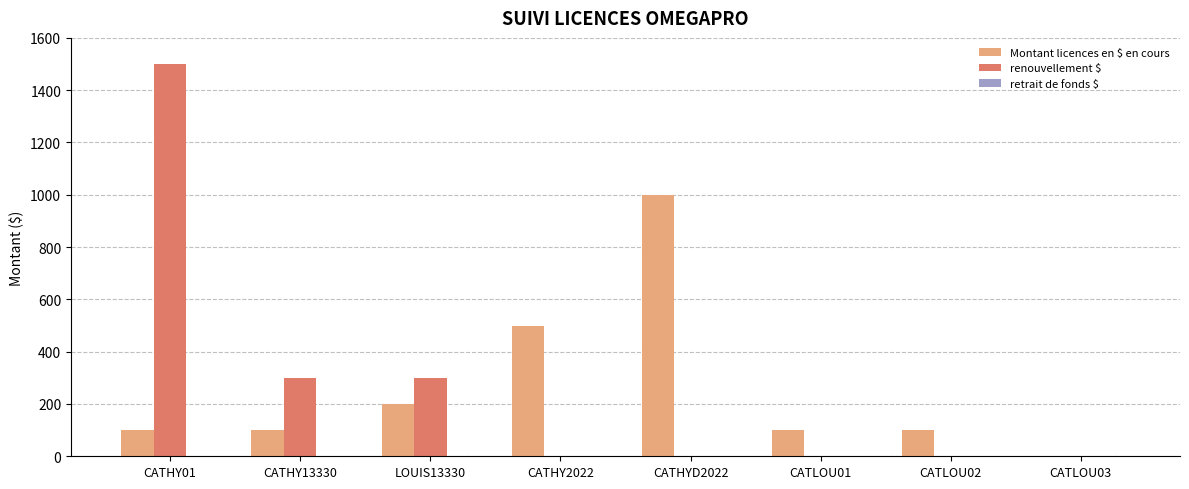

At which category does the chart reach its peak across all series?

CATHY01